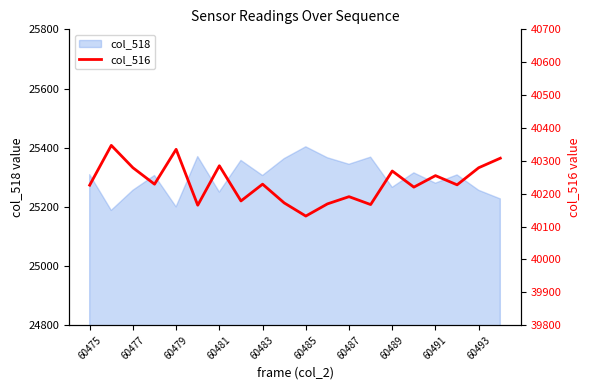

Is it true that col_518 equals 25256 at 60493?

True